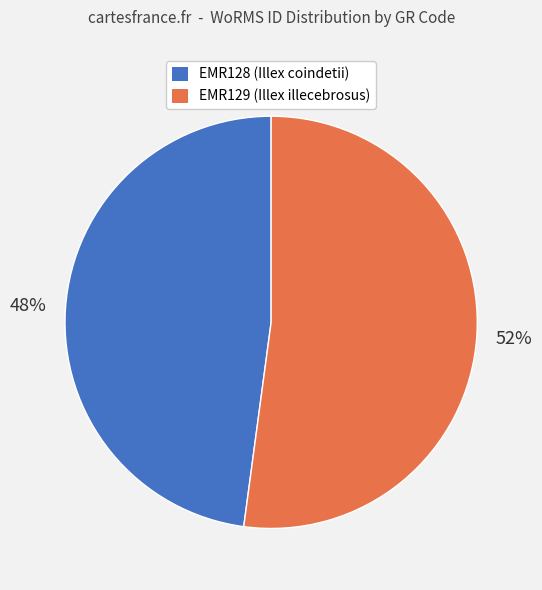

Is the sum of EMR128 (Illex coindetii) and EMR129 (Illex illecebrosus) greater than half?

Yes